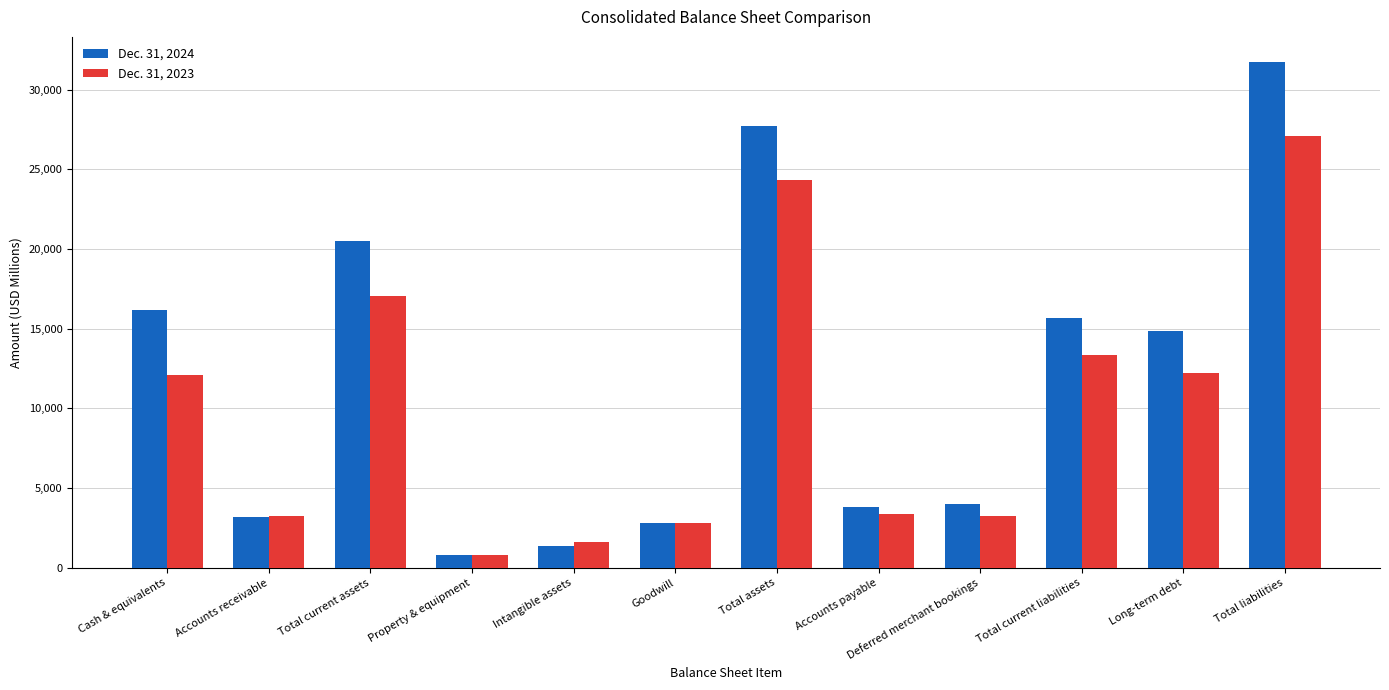

Which series changed the most between Goodwill and Total assets?

Dec. 31, 2024